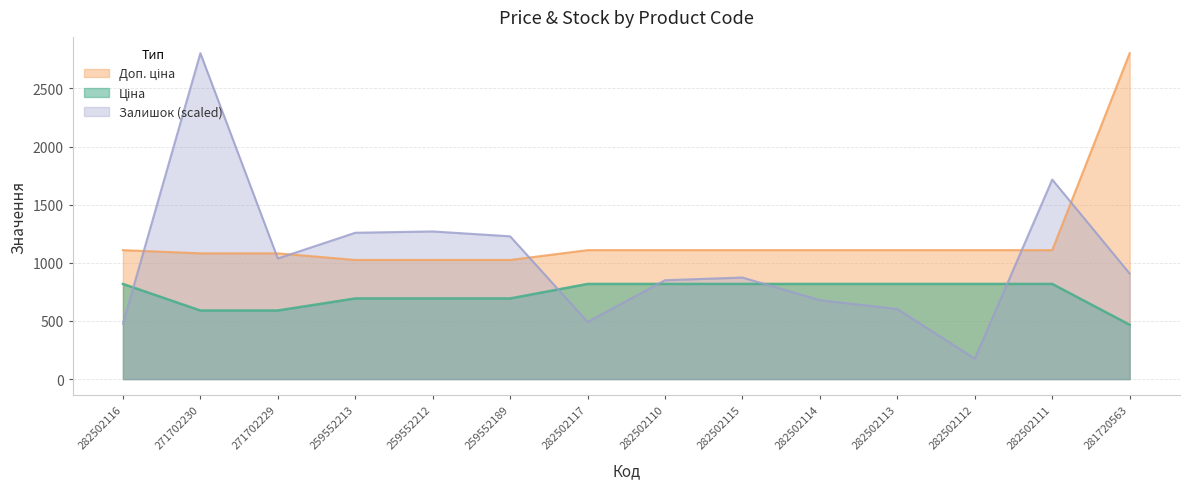

Between 259552212 and 282502113, which series saw the biggest shift?

Залишок (scaled)